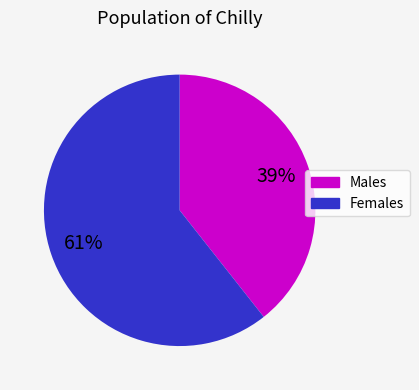

To the nearest percent, what is the average slice percentage?

50%